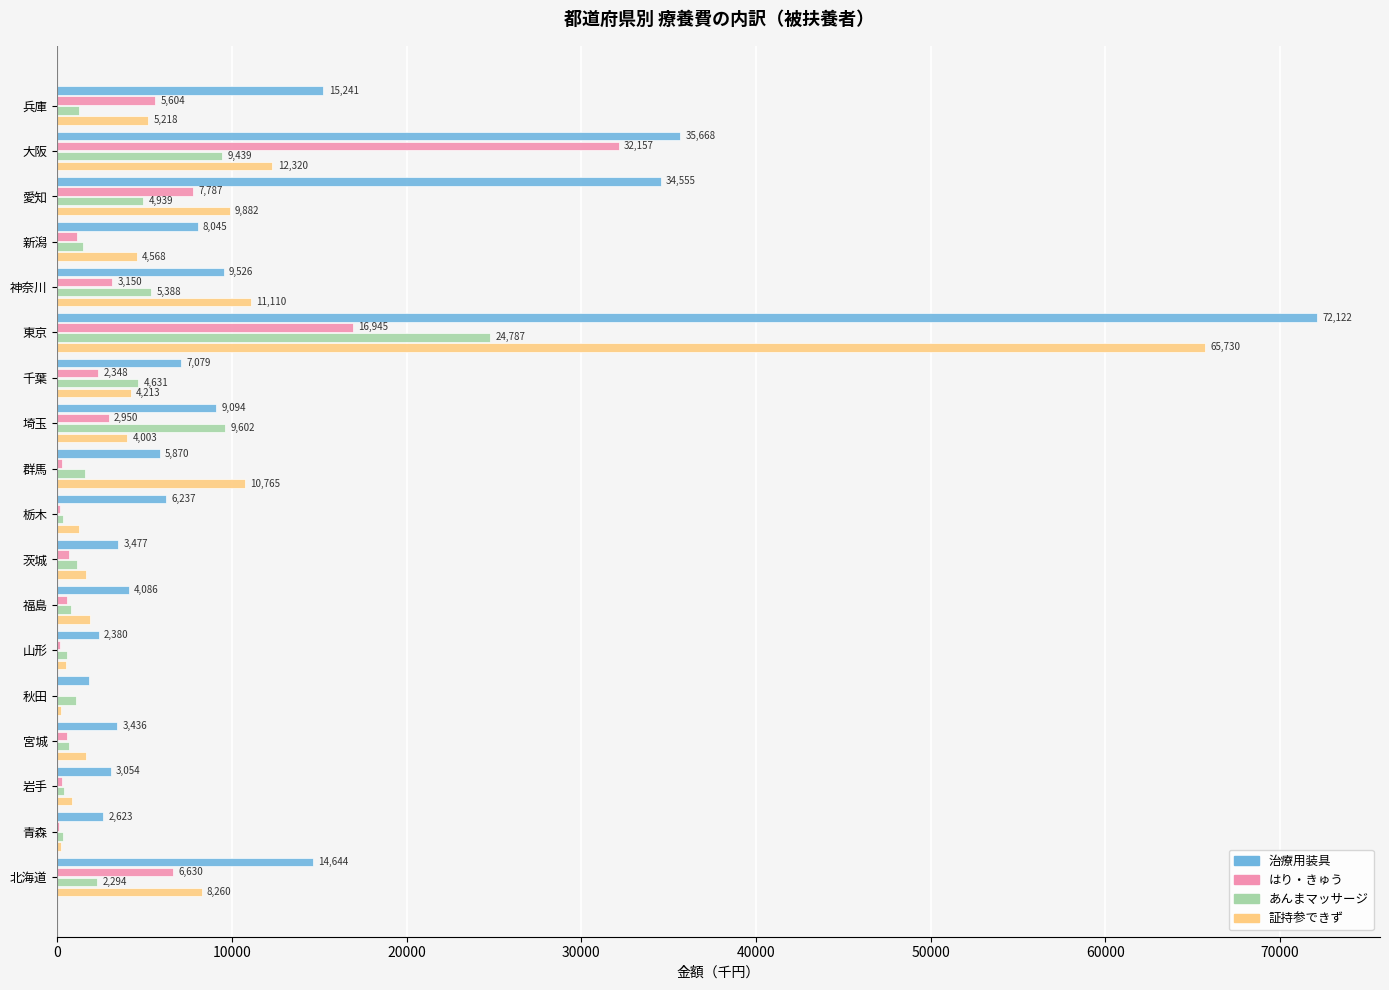

Which series has the widest spread of values?

治療用装具